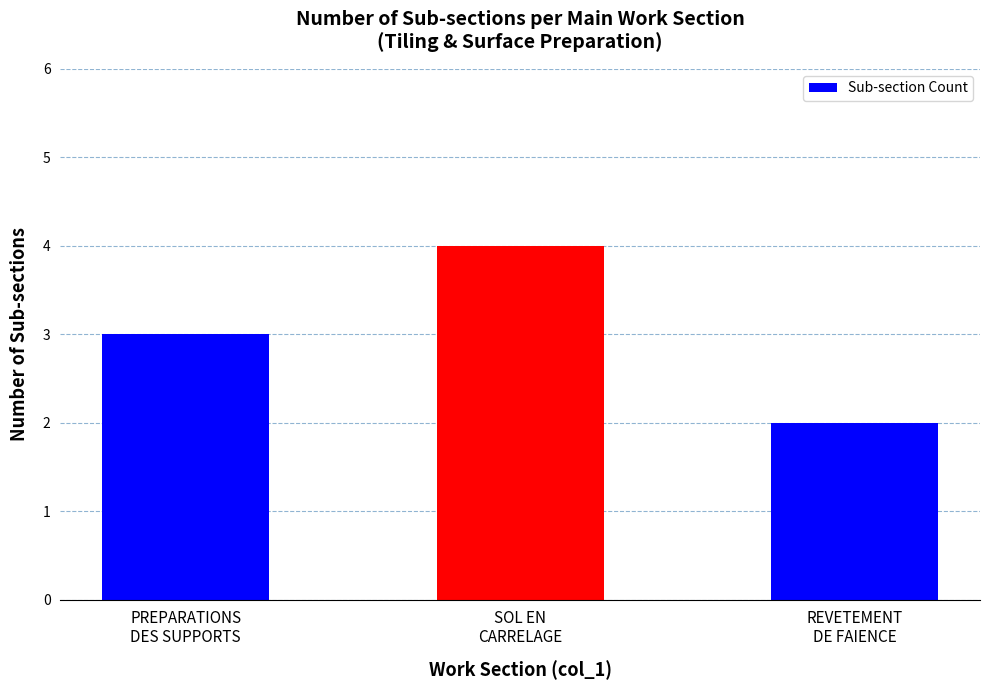

How many data points does each series have?

3